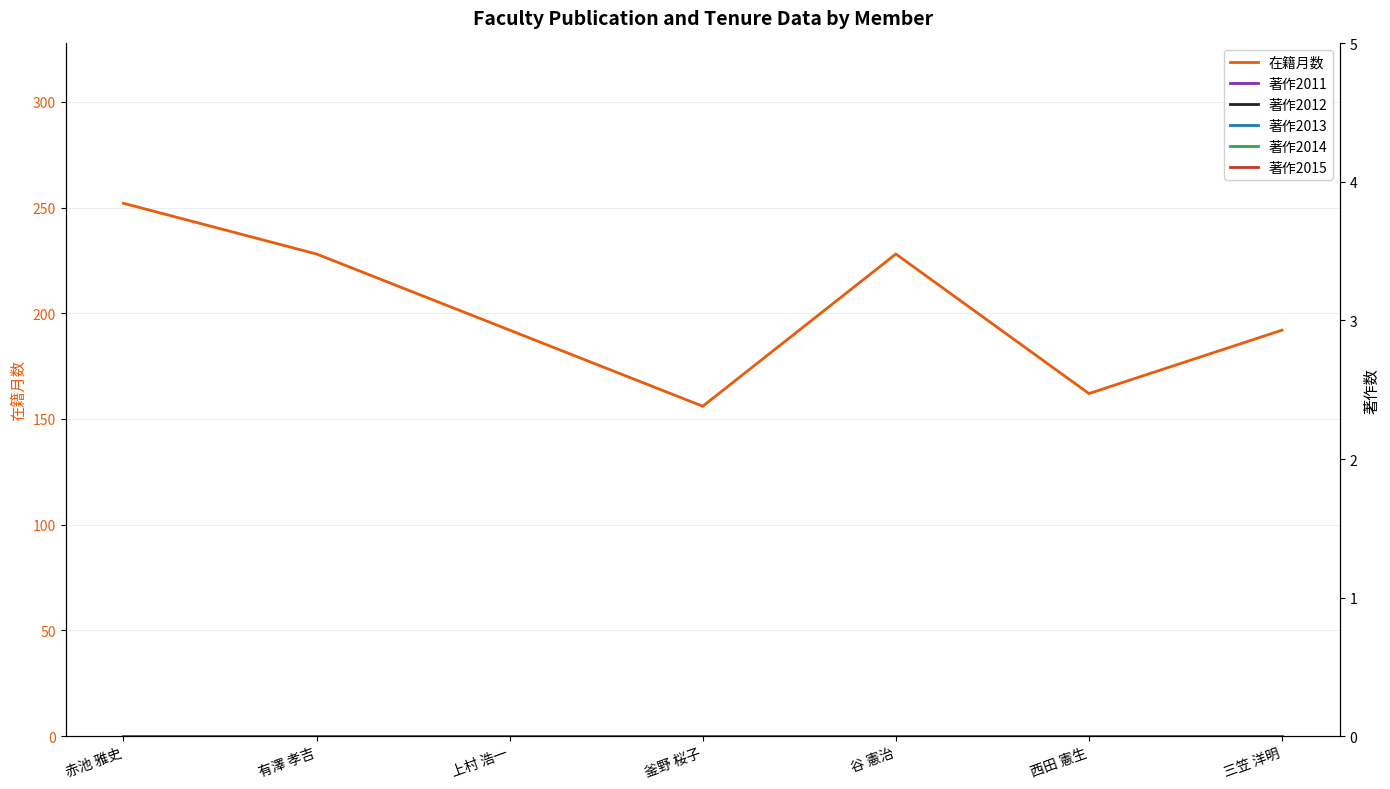

True or false: 著作2014 and 著作2012 cross at least once.

False